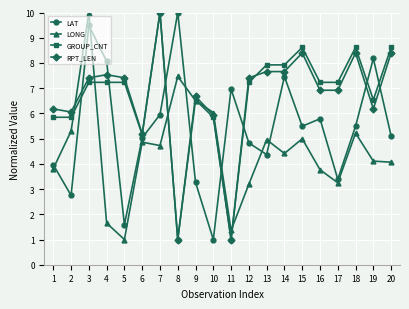

Which series ends up on top after the final intersection of LAT and RPT_LEN?

RPT_LEN